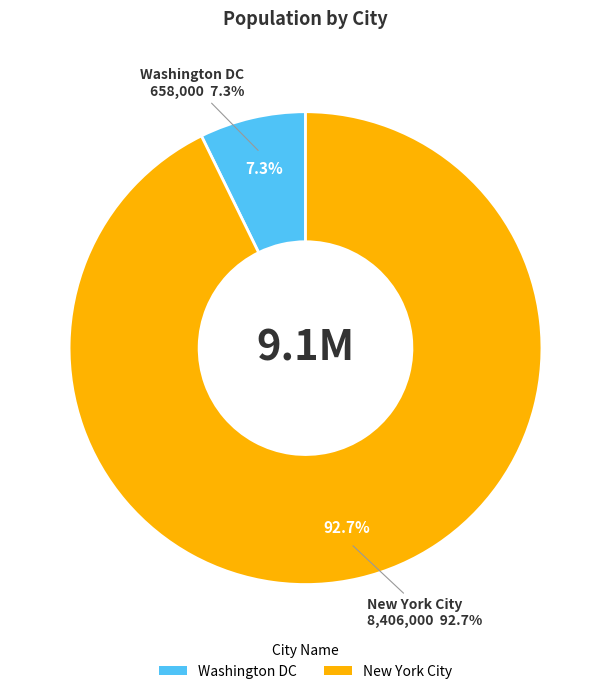

To the nearest percent, what portion does Washington DC represent?

7%